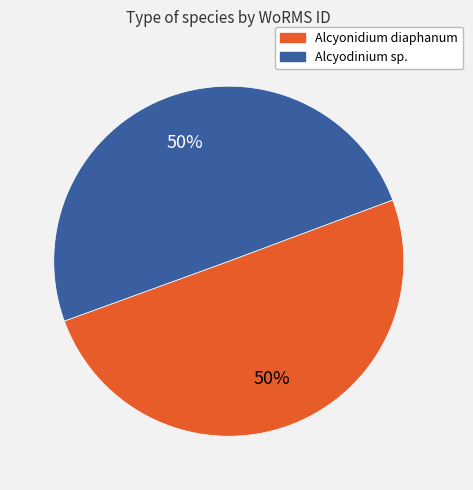

To the nearest percent, what is the combined percentage of Alcyonidium diaphanum and Alcyodinium sp.?

100%